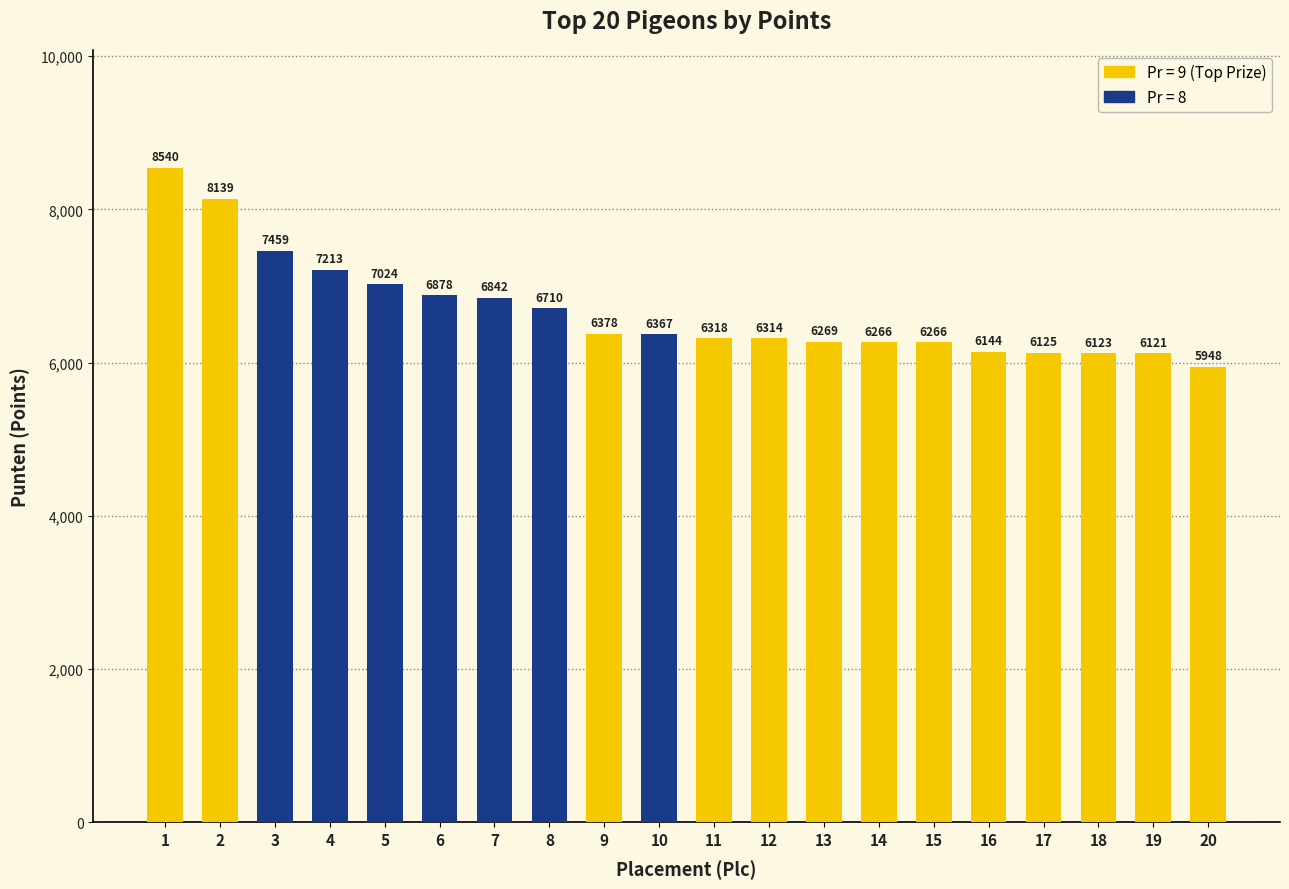

What is the difference between the maximum and minimum values?

2591.6